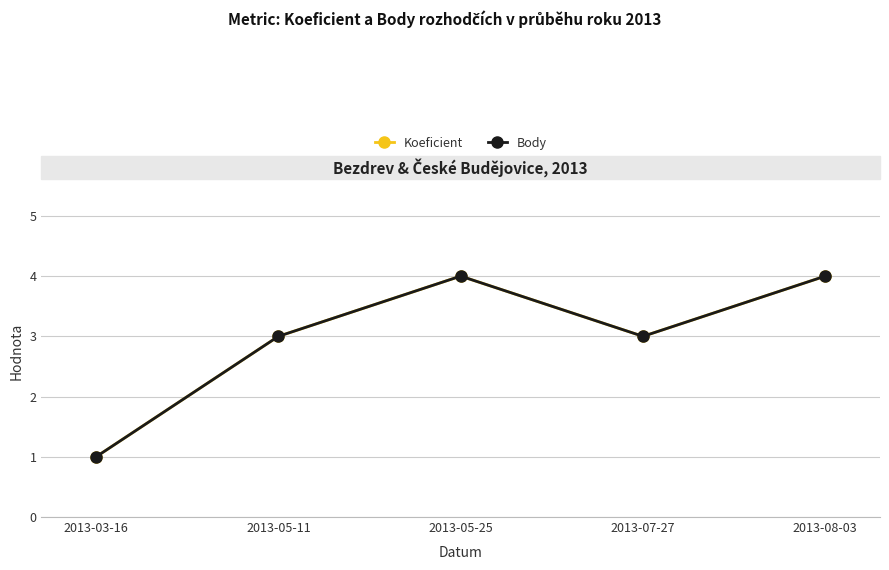

What position from the right is 2013-08-03?

1